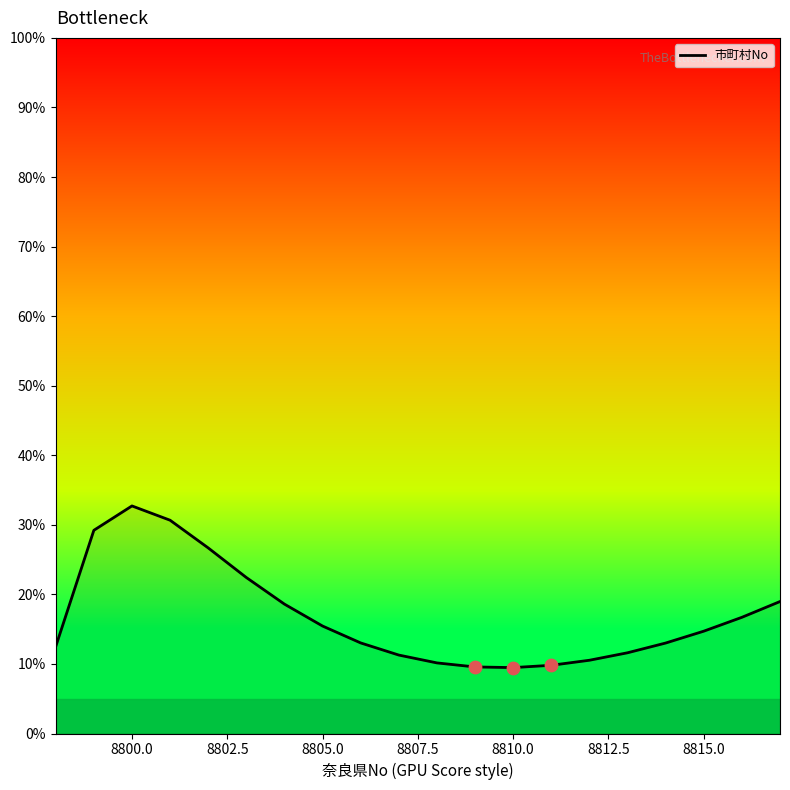

What is the smallest value displayed?

9.5